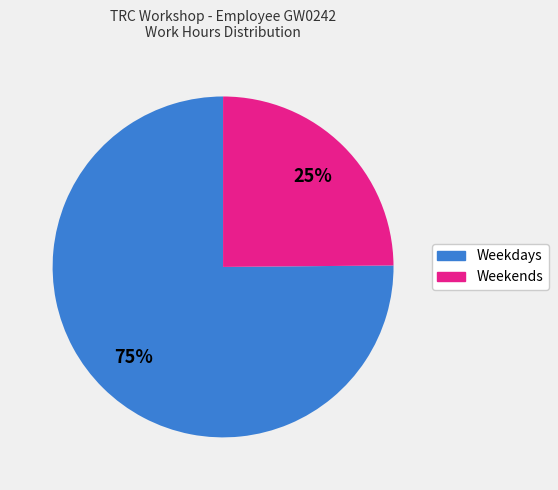

Does any single category account for the majority?

Yes